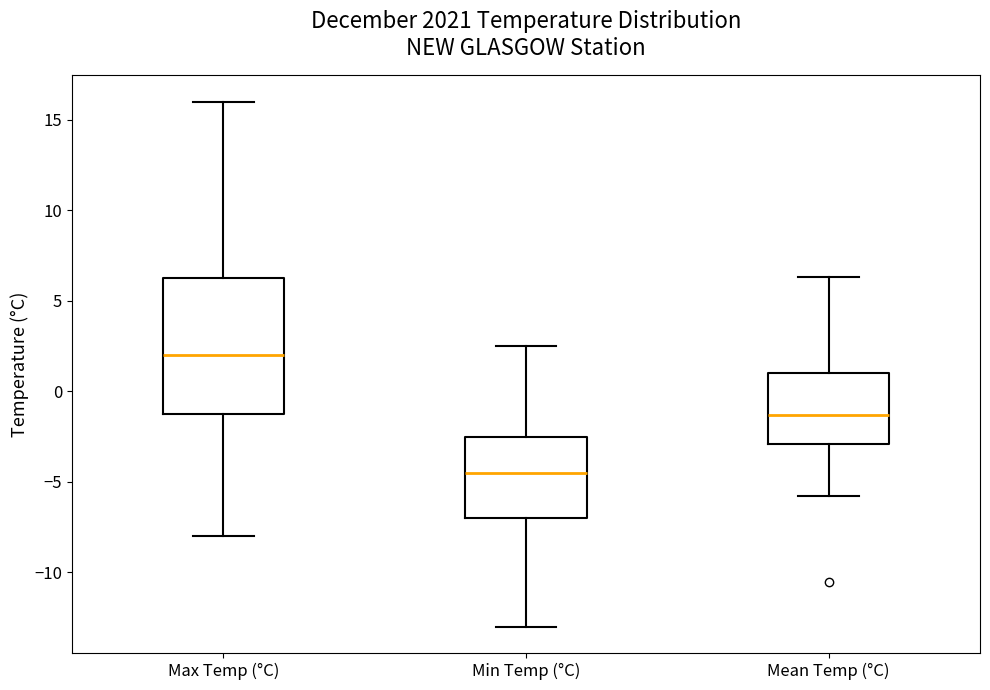

Where does the upper whisker of the box for Min Temp (°C) end on the y-axis? The values are not printed on the chart, so give them approximately, as read against the axis.

2.5